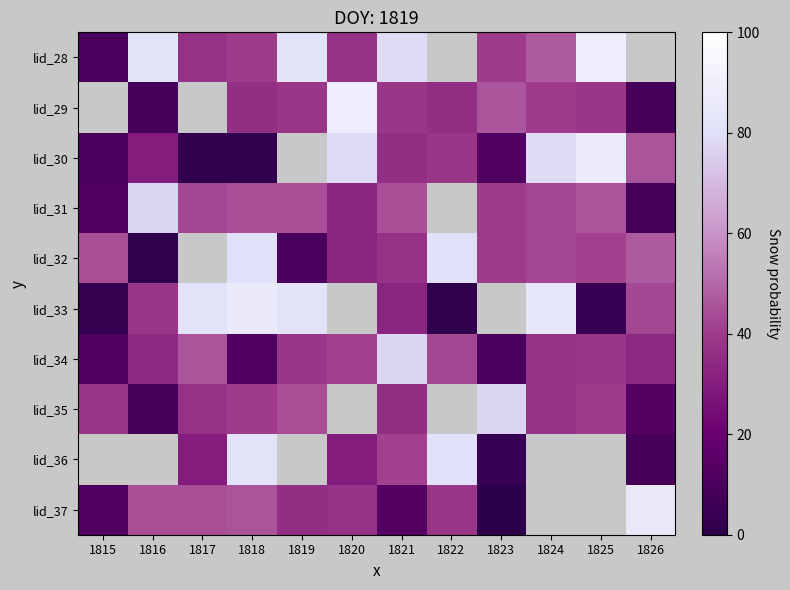

What is the total value across all series at 1819?

454.3